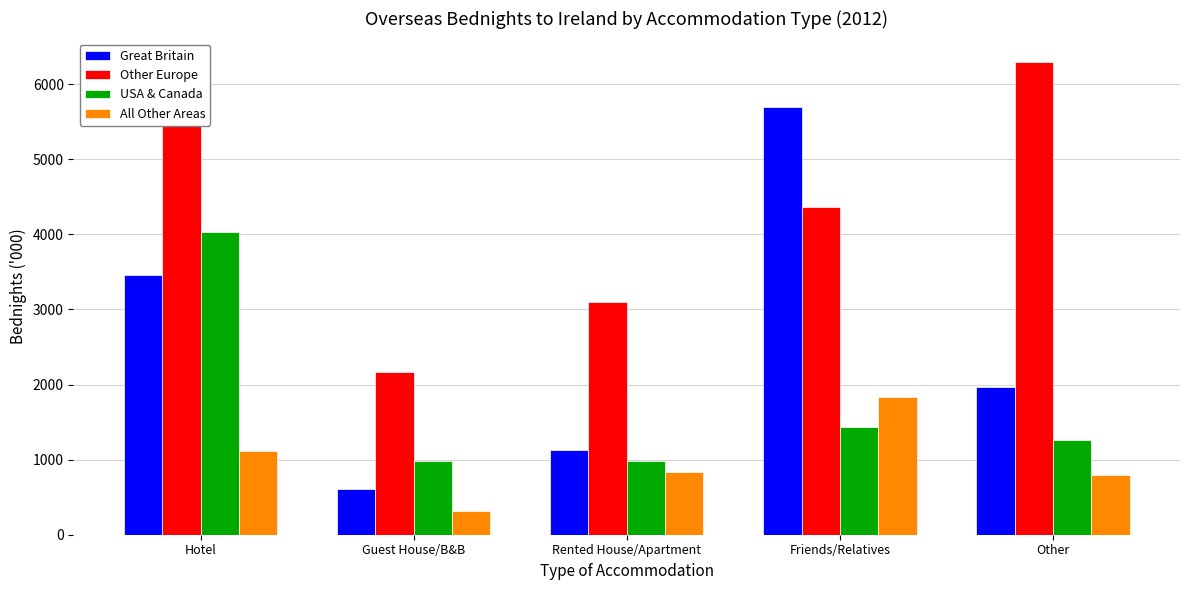

What is the value of the USA & Canada bar at the 3rd from the left?

976